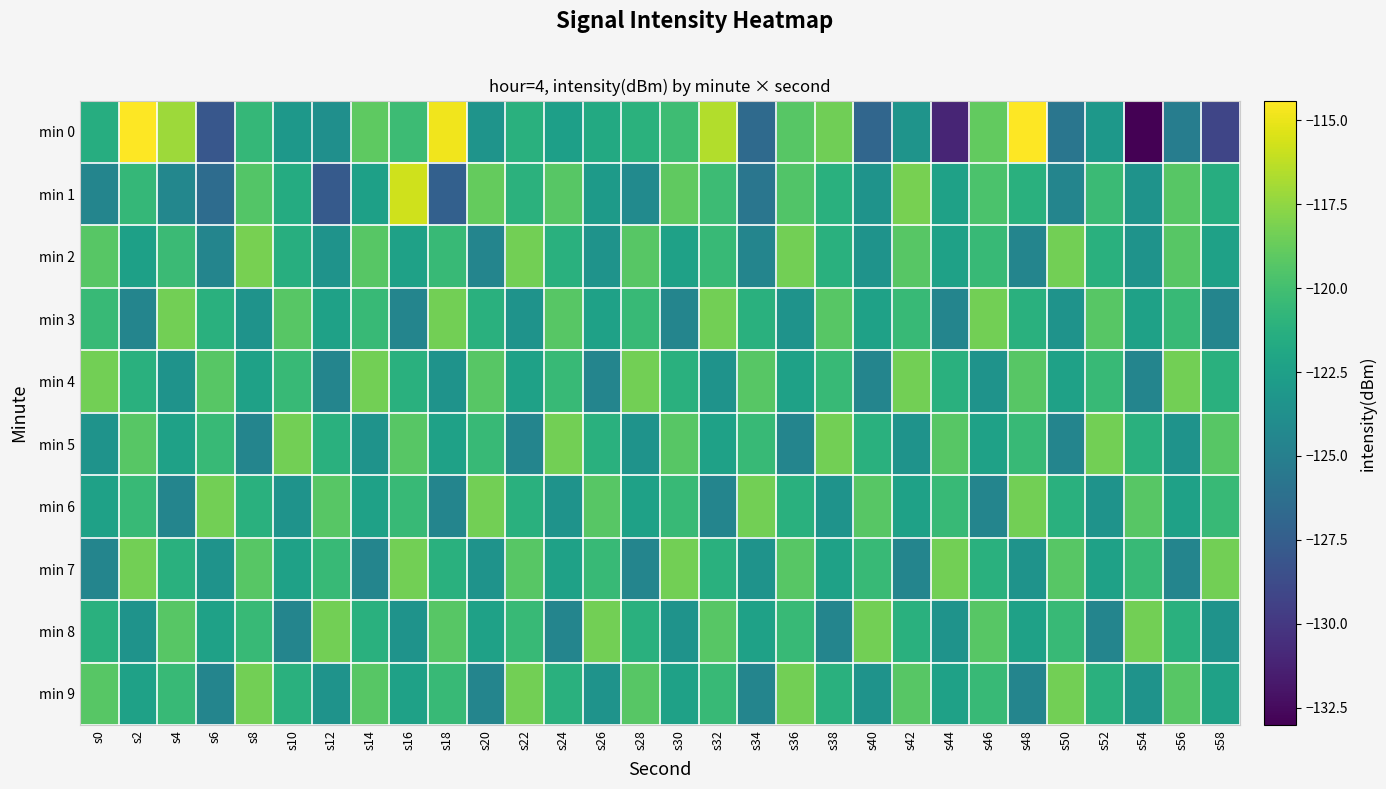

Reading left to right, what are all the values shown in this chart?

min 0: s0=-121.4	s2=-114.4	s4=-117.1	s6=-128.0	s8=-120.6	s10=-123.1	s12=-123.7	s14=-119.0	s16=-120.3	s18=-114.8	s20=-123.4	s22=-121.2	s24=-122.5	s26=-121.7	s28=-121.1	s30=-120.2	s32=-116.6	s34=-126.6	s36=-119.3	s38=-118.5	s40=-126.9	s42=-123.4	s44=-131.1	s46=-118.9	s48=-114.4	s50=-125.7	s52=-123.1	s54=-133.0	s56=-125.1	s58=-129.2
min 1: s0=-124.6	s2=-120.6	s4=-124.4	s6=-126.5	s8=-119.4	s10=-121.6	s12=-127.7	s14=-122.4	s16=-115.7	s18=-127.3	s20=-118.8	s22=-121.0	s24=-119.2	s26=-122.9	s28=-124.1	s30=-118.9	s32=-120.2	s34=-125.7	s36=-119.5	s38=-121.2	s40=-123.5	s42=-118.2	s44=-122.3	s46=-119.7	s48=-121.2	s50=-124.6	s52=-120.3	s54=-123.5	s56=-119.2	s58=-121.5
min 2: s0=-119.2	s2=-122.5	s4=-120.3	s6=-124.6	s8=-118.2	s10=-121.3	s12=-123.5	s14=-119.2	s16=-122.3	s18=-120.5	s20=-124.6	s22=-118.3	s24=-121.2	s26=-123.5	s28=-119.2	s30=-122.3	s32=-120.5	s34=-124.6	s36=-118.3	s38=-121.2	s40=-123.5	s42=-119.2	s44=-122.3	s46=-120.5	s48=-124.6	s50=-118.3	s52=-121.2	s54=-123.5	s56=-119.2	s58=-122.3
min 3: s0=-120.5	s2=-124.6	s4=-118.3	s6=-121.2	s8=-123.5	s10=-119.2	s12=-122.3	s14=-120.5	s16=-124.6	s18=-118.3	s20=-121.2	s22=-123.5	s24=-119.2	s26=-122.3	s28=-120.5	s30=-124.6	s32=-118.3	s34=-121.2	s36=-123.5	s38=-119.2	s40=-122.3	s42=-120.5	s44=-124.6	s46=-118.3	s48=-121.2	s50=-123.5	s52=-119.2	s54=-122.3	s56=-120.5	s58=-124.6
min 4: s0=-118.3	s2=-121.2	s4=-123.5	s6=-119.2	s8=-122.3	s10=-120.5	s12=-124.6	s14=-118.3	s16=-121.2	s18=-123.5	s20=-119.2	s22=-122.3	s24=-120.5	s26=-124.6	s28=-118.3	s30=-121.2	s32=-123.5	s34=-119.2	s36=-122.3	s38=-120.5	s40=-124.6	s42=-118.3	s44=-121.2	s46=-123.5	s48=-119.2	s50=-122.3	s52=-120.5	s54=-124.6	s56=-118.3	s58=-121.2
min 5: s0=-123.5	s2=-119.2	s4=-122.3	s6=-120.5	s8=-124.6	s10=-118.3	s12=-121.2	s14=-123.5	s16=-119.2	s18=-122.3	s20=-120.5	s22=-124.6	s24=-118.3	s26=-121.2	s28=-123.5	s30=-119.2	s32=-122.3	s34=-120.5	s36=-124.6	s38=-118.3	s40=-121.2	s42=-123.5	s44=-119.2	s46=-122.3	s48=-120.5	s50=-124.6	s52=-118.3	s54=-121.2	s56=-123.5	s58=-119.2
min 6: s0=-122.3	s2=-120.5	s4=-124.6	s6=-118.3	s8=-121.2	s10=-123.5	s12=-119.2	s14=-122.3	s16=-120.5	s18=-124.6	s20=-118.3	s22=-121.2	s24=-123.5	s26=-119.2	s28=-122.3	s30=-120.5	s32=-124.6	s34=-118.3	s36=-121.2	s38=-123.5	s40=-119.2	s42=-122.3	s44=-120.5	s46=-124.6	s48=-118.3	s50=-121.2	s52=-123.5	s54=-119.2	s56=-122.3	s58=-120.5
min 7: s0=-124.6	s2=-118.3	s4=-121.2	s6=-123.5	s8=-119.2	s10=-122.3	s12=-120.5	s14=-124.6	s16=-118.3	s18=-121.2	s20=-123.5	s22=-119.2	s24=-122.3	s26=-120.5	s28=-124.6	s30=-118.3	s32=-121.2	s34=-123.5	s36=-119.2	s38=-122.3	s40=-120.5	s42=-124.6	s44=-118.3	s46=-121.2	s48=-123.5	s50=-119.2	s52=-122.3	s54=-120.5	s56=-124.6	s58=-118.3
min 8: s0=-121.2	s2=-123.5	s4=-119.2	s6=-122.3	s8=-120.5	s10=-124.6	s12=-118.3	s14=-121.2	s16=-123.5	s18=-119.2	s20=-122.3	s22=-120.5	s24=-124.6	s26=-118.3	s28=-121.2	s30=-123.5	s32=-119.2	s34=-122.3	s36=-120.5	s38=-124.6	s40=-118.3	s42=-121.2	s44=-123.5	s46=-119.2	s48=-122.3	s50=-120.5	s52=-124.6	s54=-118.3	s56=-121.2	s58=-123.5
min 9: s0=-119.2	s2=-122.3	s4=-120.5	s6=-124.6	s8=-118.3	s10=-121.2	s12=-123.5	s14=-119.2	s16=-122.3	s18=-120.5	s20=-124.6	s22=-118.3	s24=-121.2	s26=-123.5	s28=-119.2	s30=-122.3	s32=-120.5	s34=-124.6	s36=-118.3	s38=-121.2	s40=-123.5	s42=-119.2	s44=-122.3	s46=-120.5	s48=-124.6	s50=-118.3	s52=-121.2	s54=-123.5	s56=-119.2	s58=-122.3